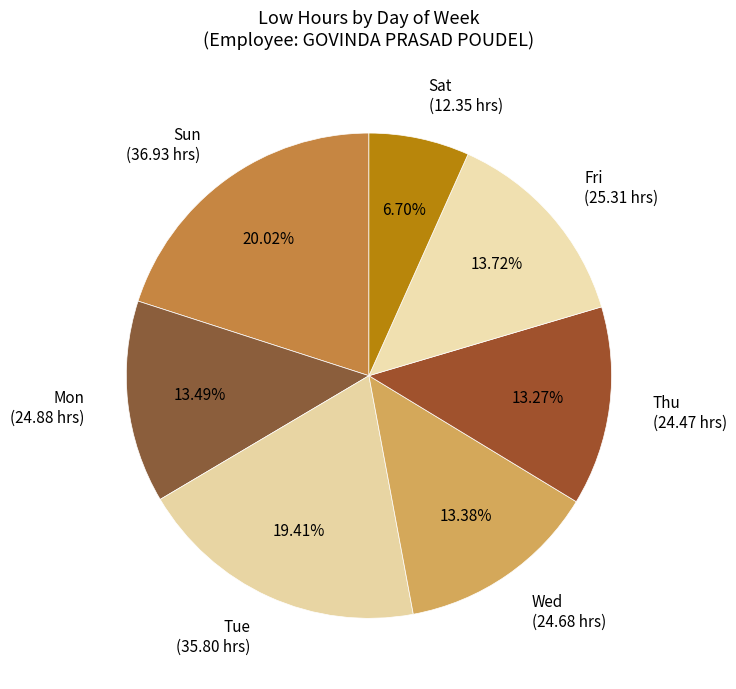

What is the smallest slice in the pie chart?

Sat (12.35 hrs)